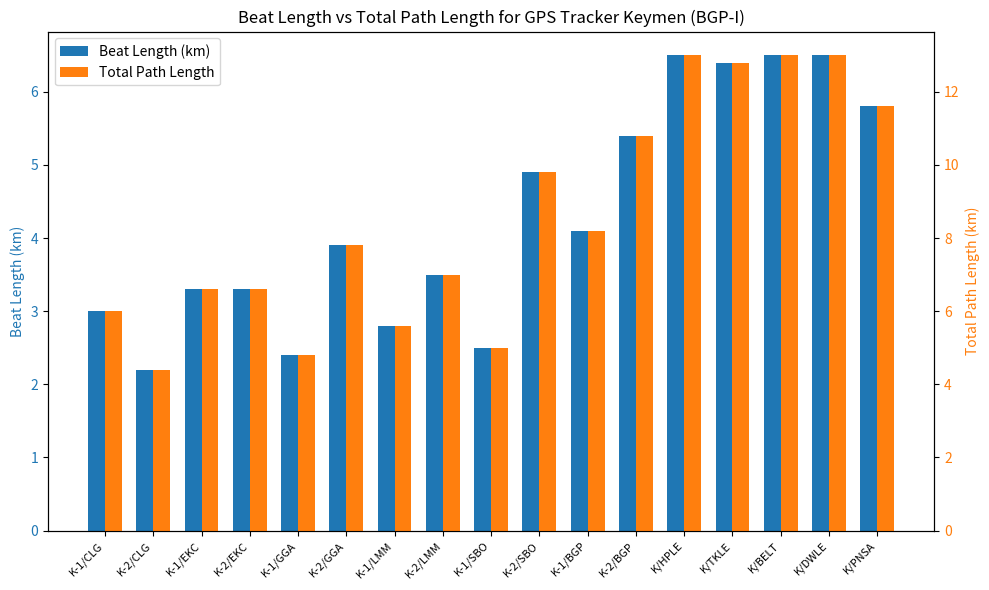

What is the difference between the maximum and minimum values in the Beat Length (km) series?

4.3